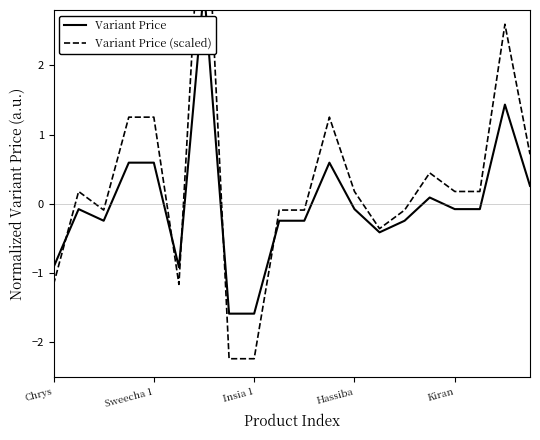

What is the greatest value displayed?

5.3